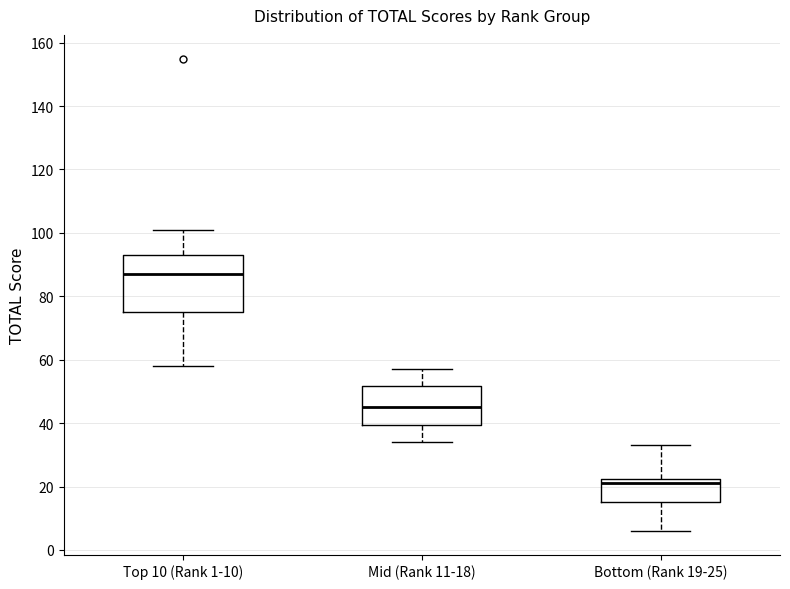

Reading left to right, read every box against the y-axis: the position of its median line, the range the box covers, and the ends of its whiskers. The values are not printed on the chart, so give them approximately, as read against the axis.

Top 10 (Rank 1-10): median 88, box 76 to 94, whiskers 58 to 102
Mid (Rank 11-18): median 46, box 40 to 52, whiskers 34 to 58
Bottom (Rank 19-25): median 22 (just below the box's upper edge), box 16 to 22, whiskers 6 to 34